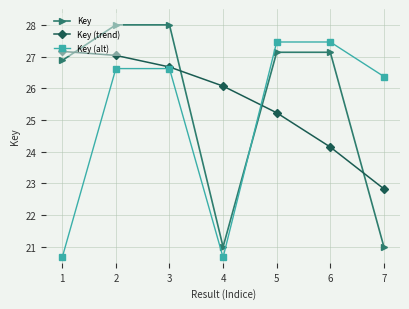

What is the maximum value shown in the chart?

28.0